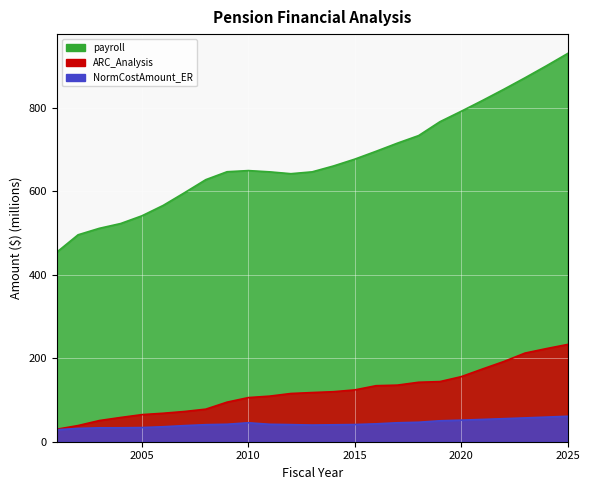

List the series in order of their peak value, highest first.

payroll, ARC_Analysis, NormCostAmount_ER